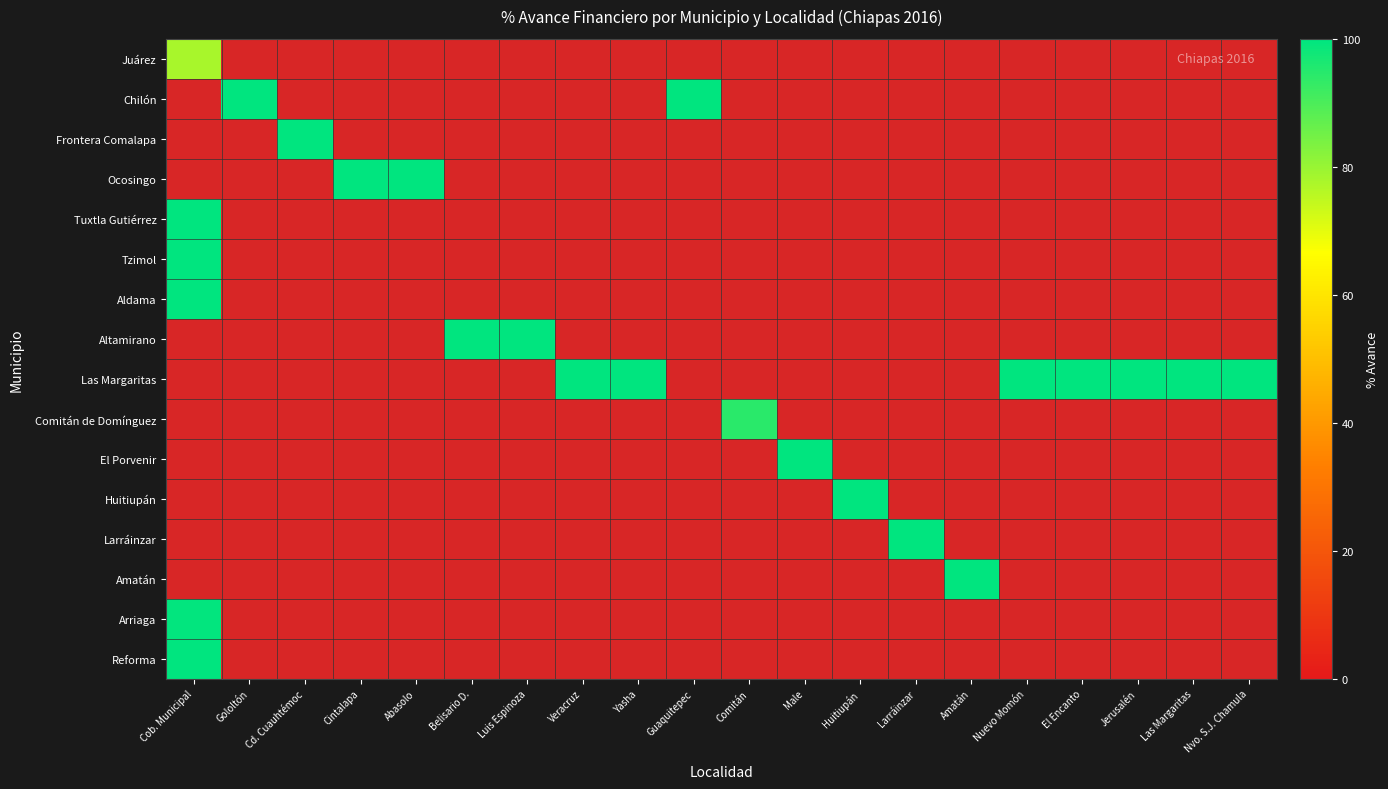

Which label corresponds to the smallest value in the chart?

Cob. Municipal